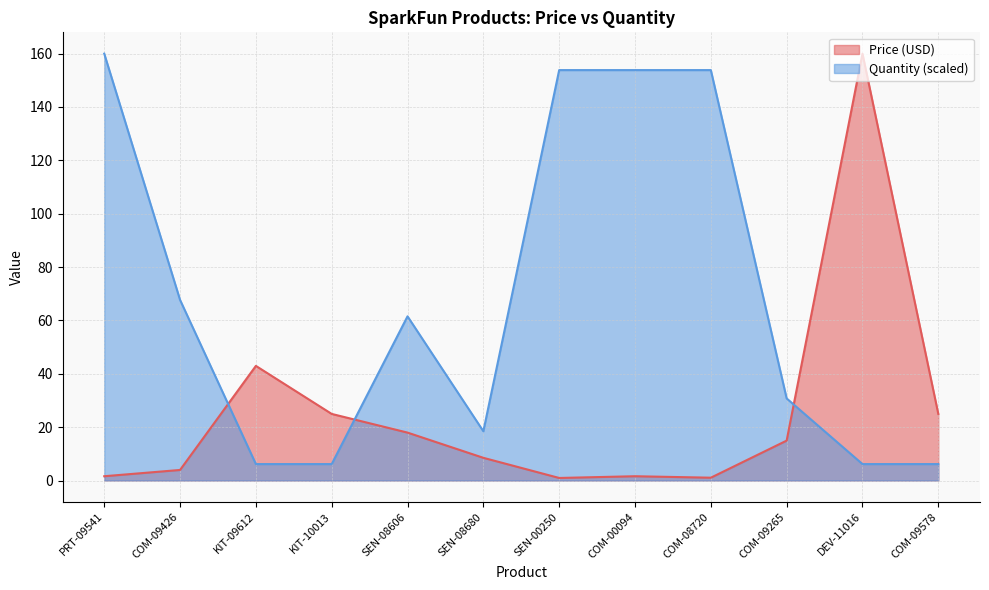

Does the chart display data point markers on the line(s)?

No